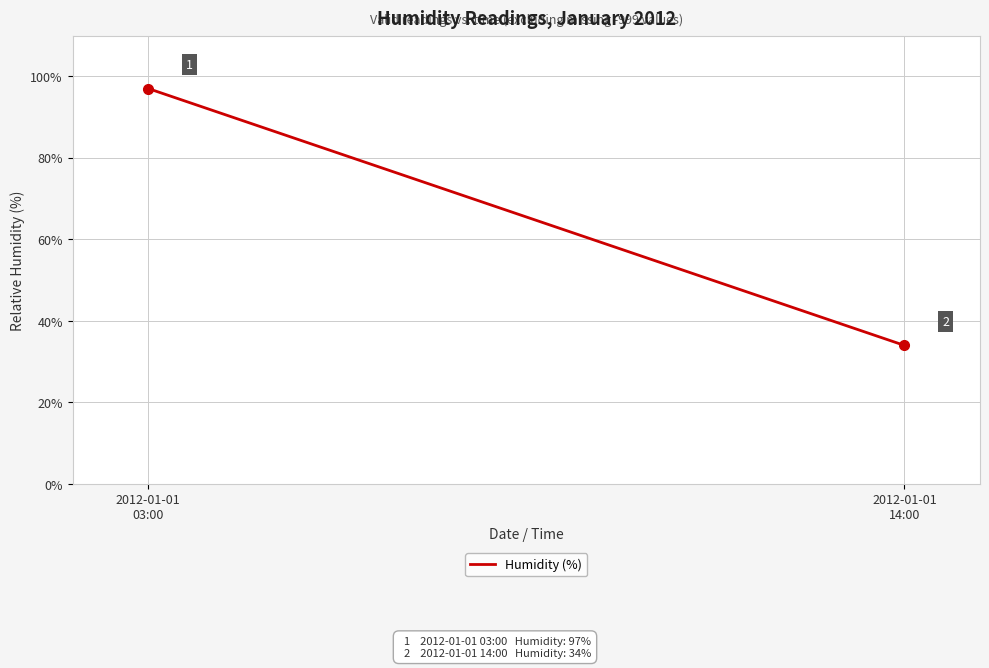

What is the smallest value displayed?

34.0